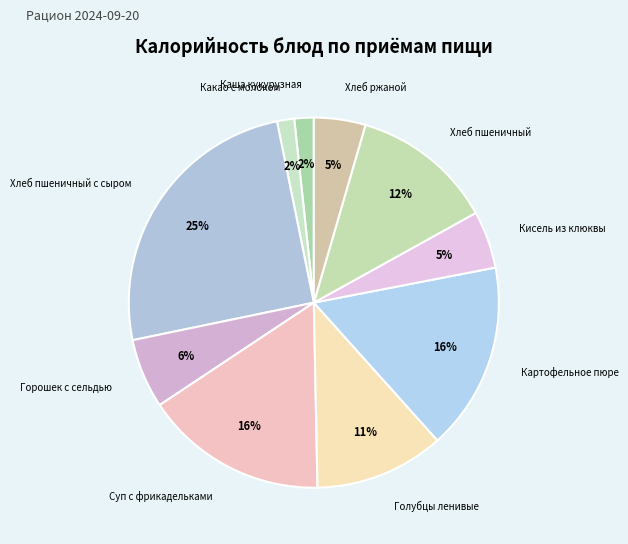

Is the sum of Хлеб пшеничный and Какао с молоком greater than half?

No